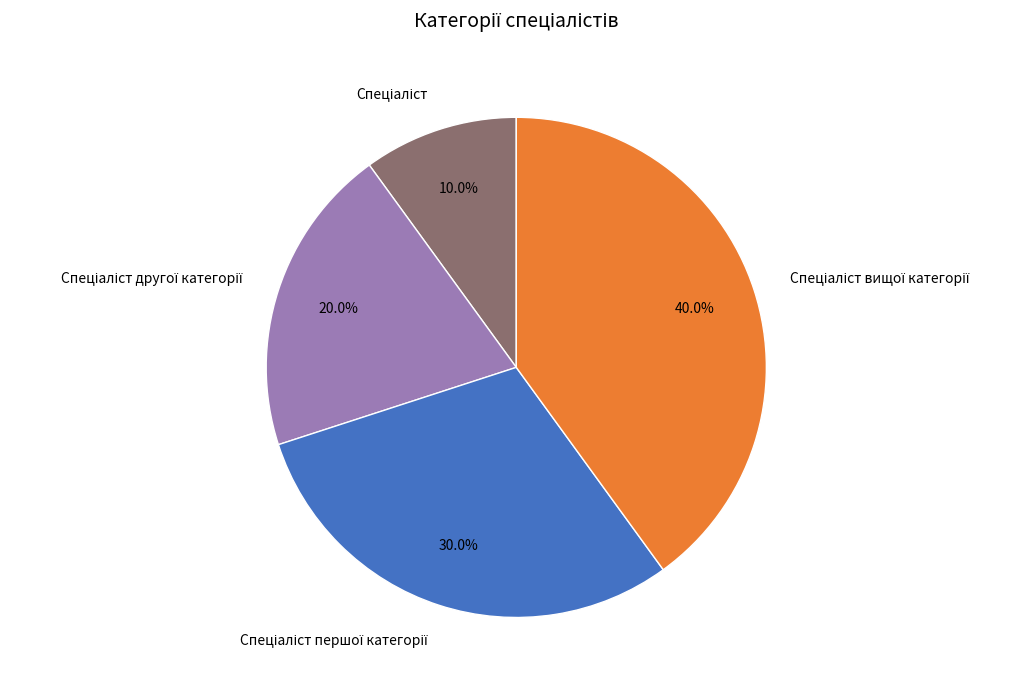

Is there a majority slice in this chart?

No